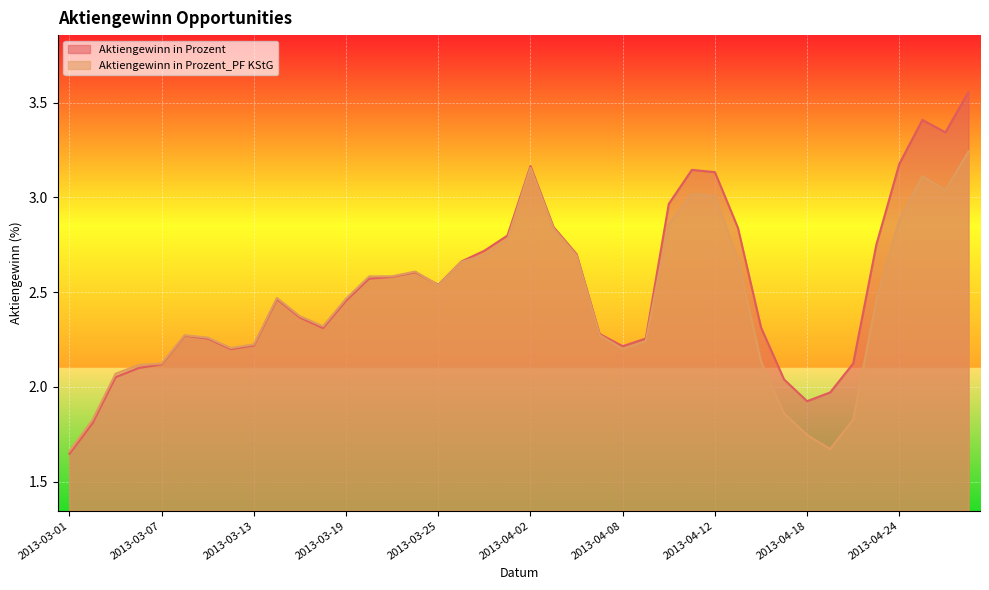

What is the maximum value shown in the chart?

3.6